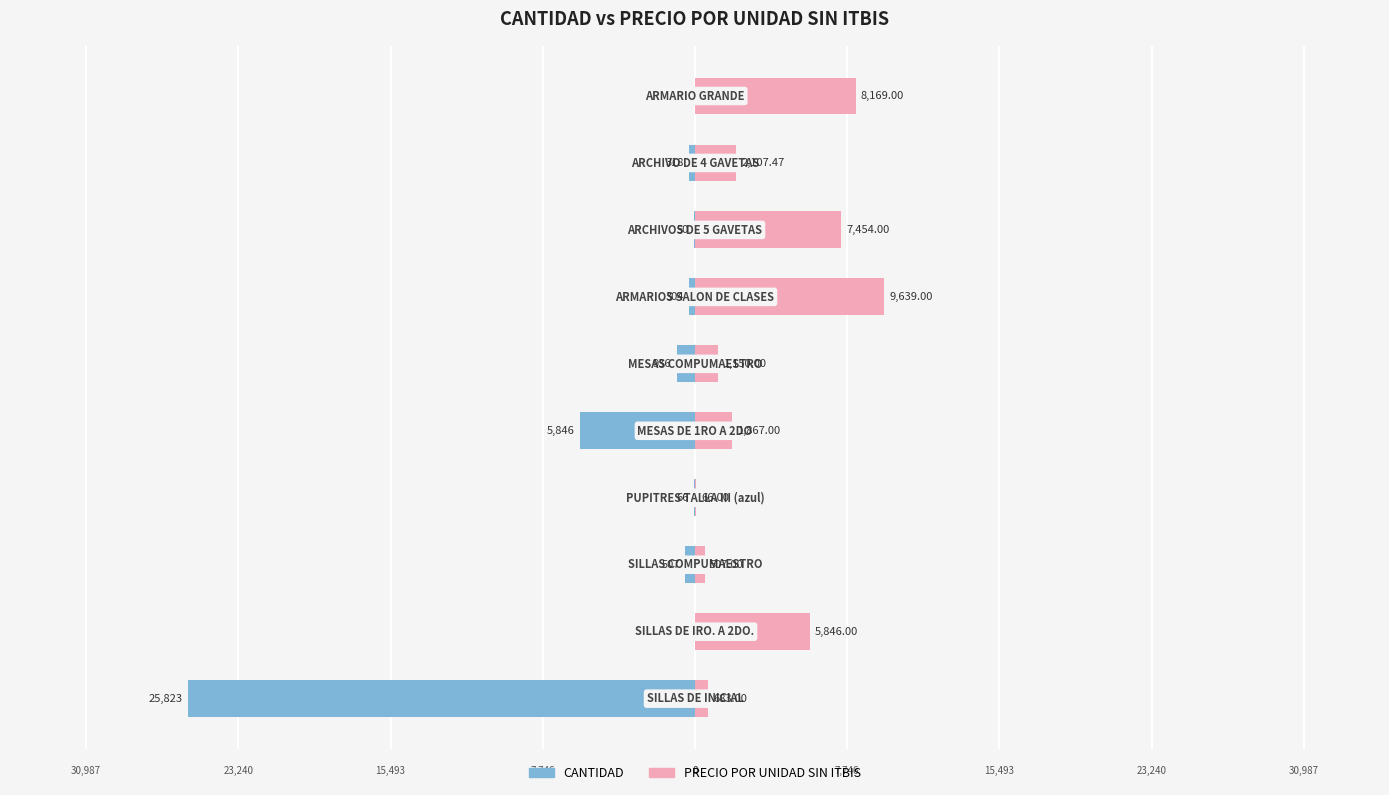

Is the value of CANTIDAD at 9 greater than the value of PRECIO POR UNIDAD SIN ITBIS at 9?

No